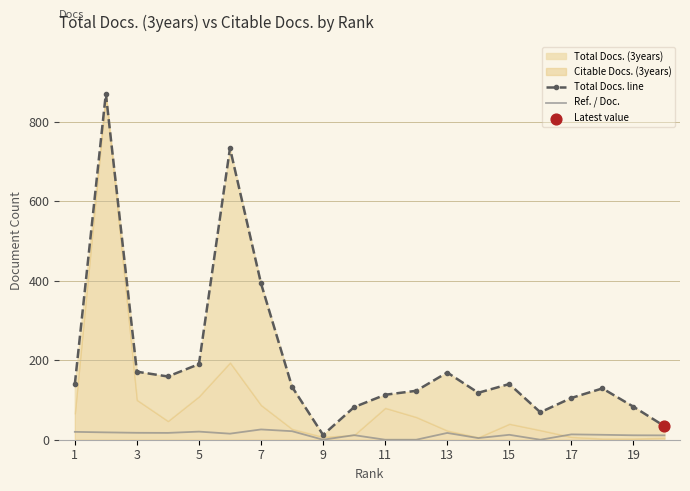

Which series reaches the maximum Y coordinate?

Total Docs. line